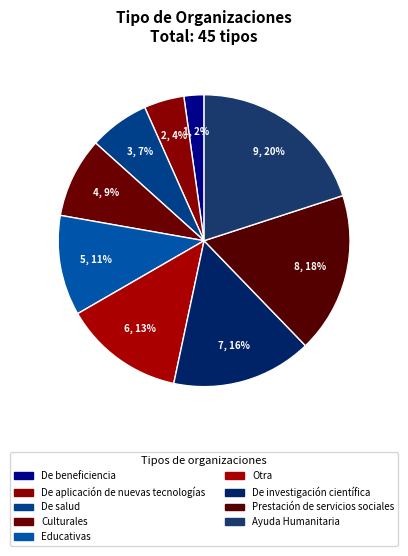

What percentage is the Ayuda Humanitaria slice, to the nearest percent?

20%